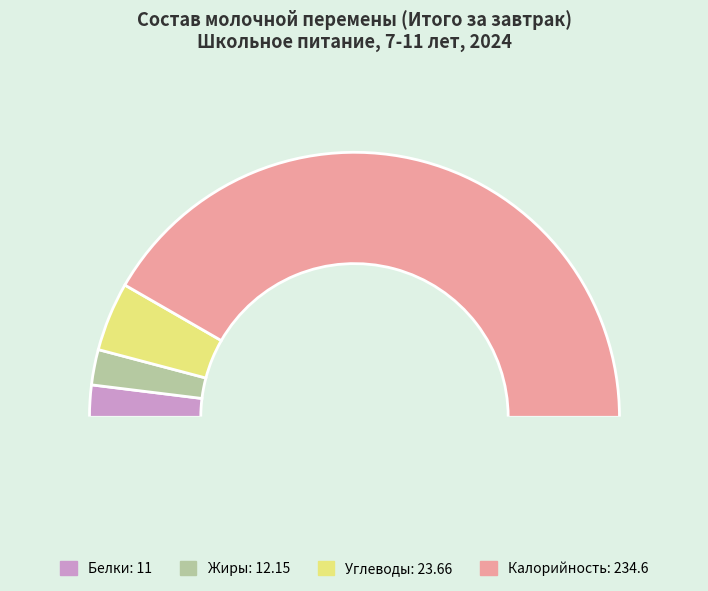

Which slice is the largest?

Молочная перемена (Калорийность)